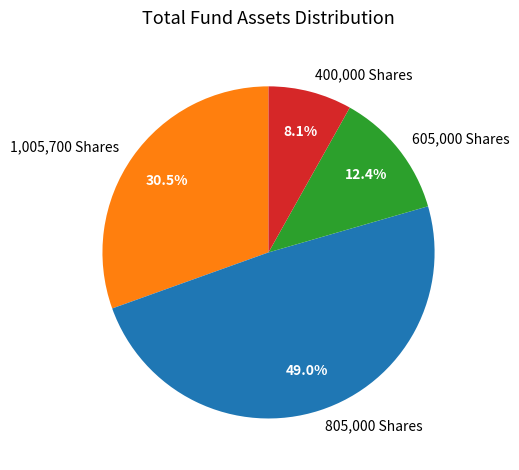

Which category has the smallest portion of the pie?

400,000 Shares